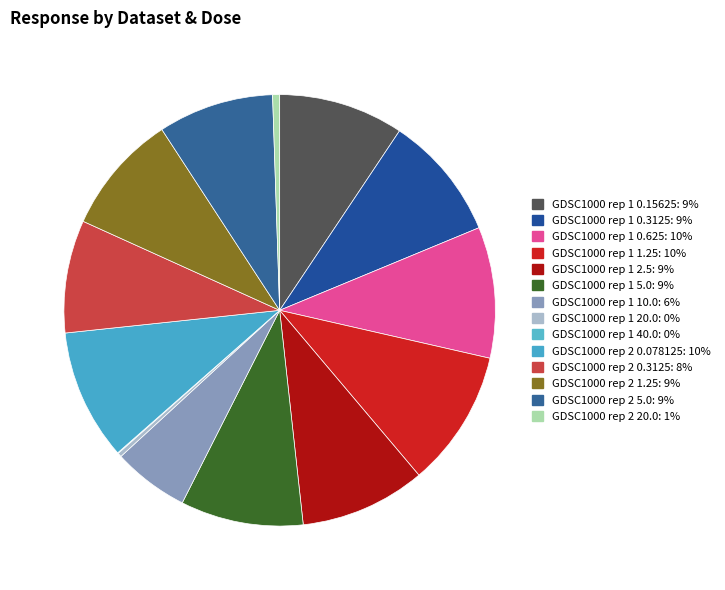

To the nearest percent, what is the difference between the largest and smallest slice percentages?

10%